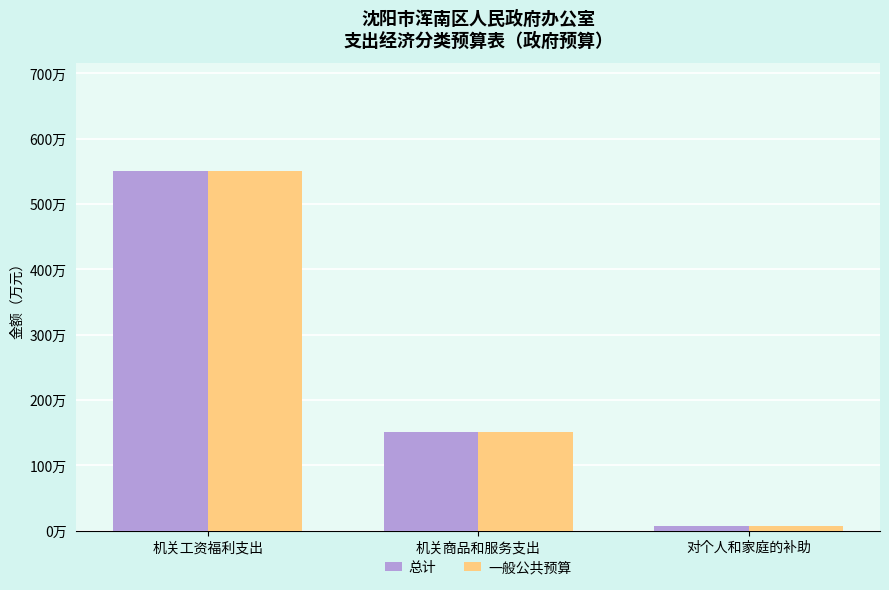

What is the average value of the 一般公共预算 series?

236.6